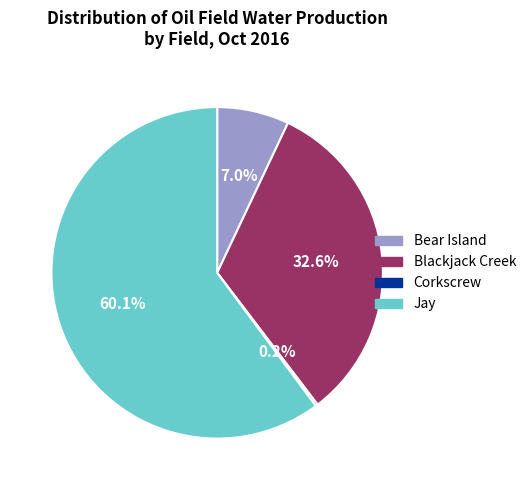

Which has a higher value, Jay or Bear Island?

Jay